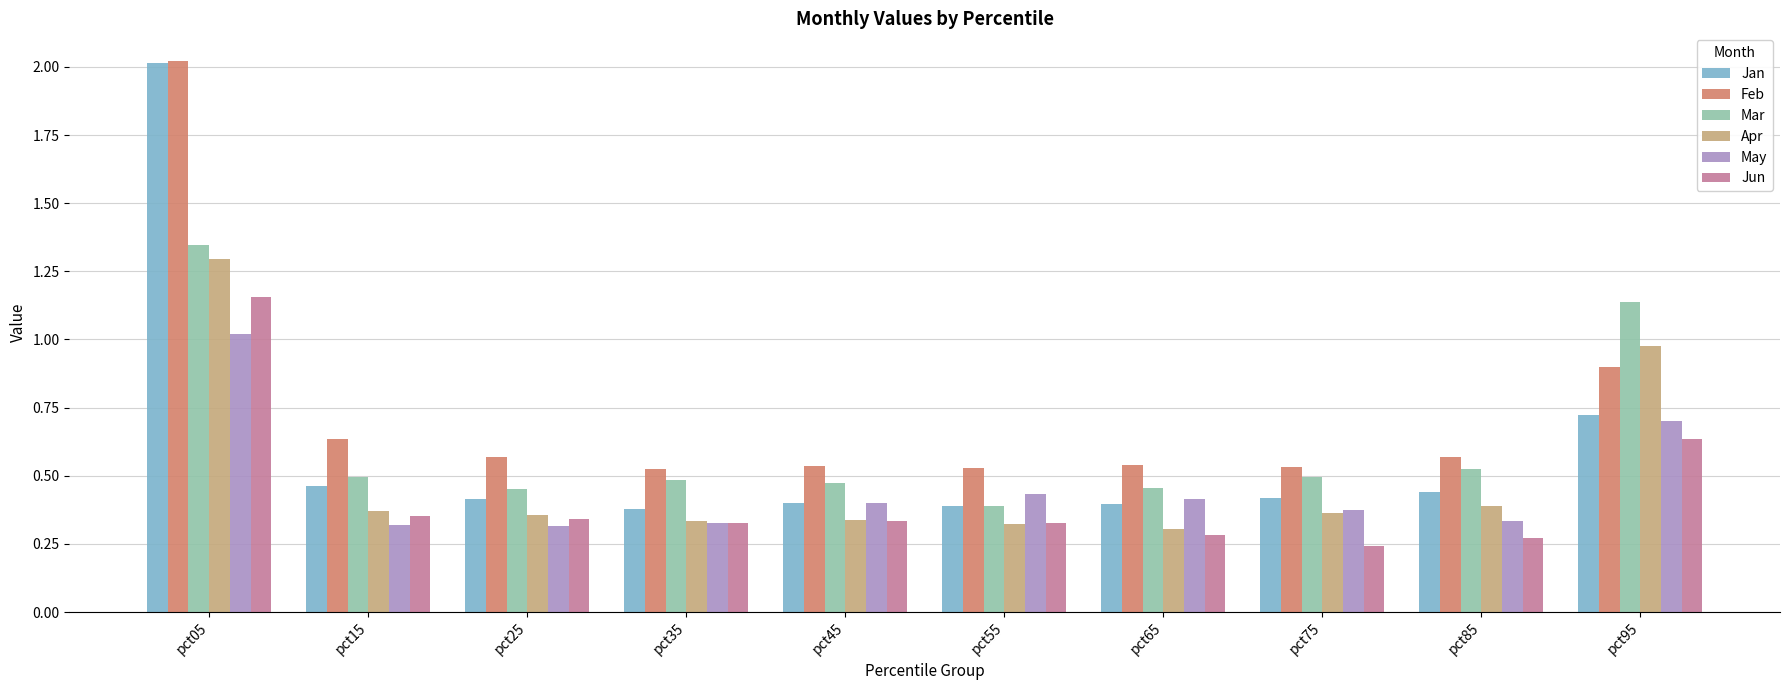

Count the number of categories in the chart.

10